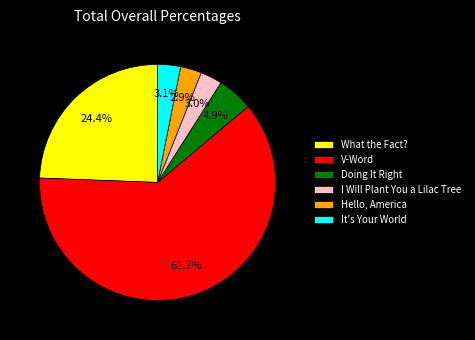

To the nearest percent, what portion does It's Your World represent?

3%